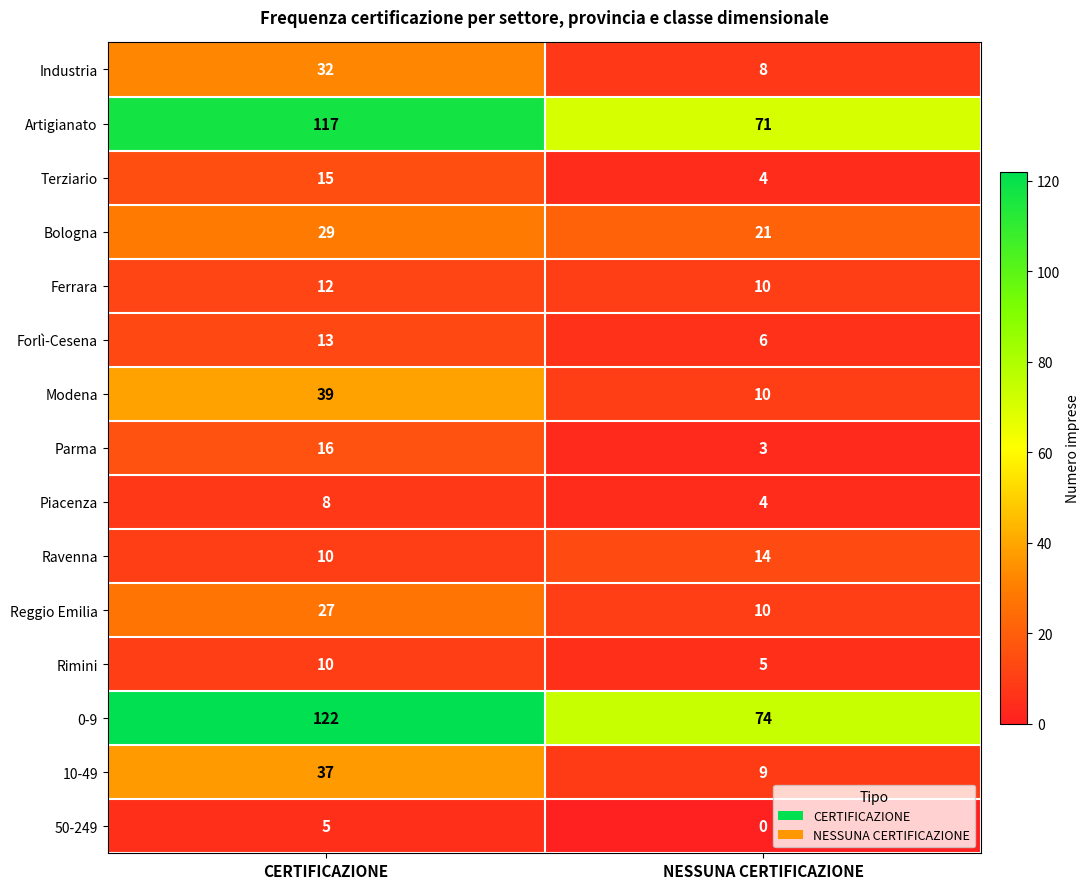

What is the approximate value of Piacenza at NESSUNA CERTIFICAZIONE?

4